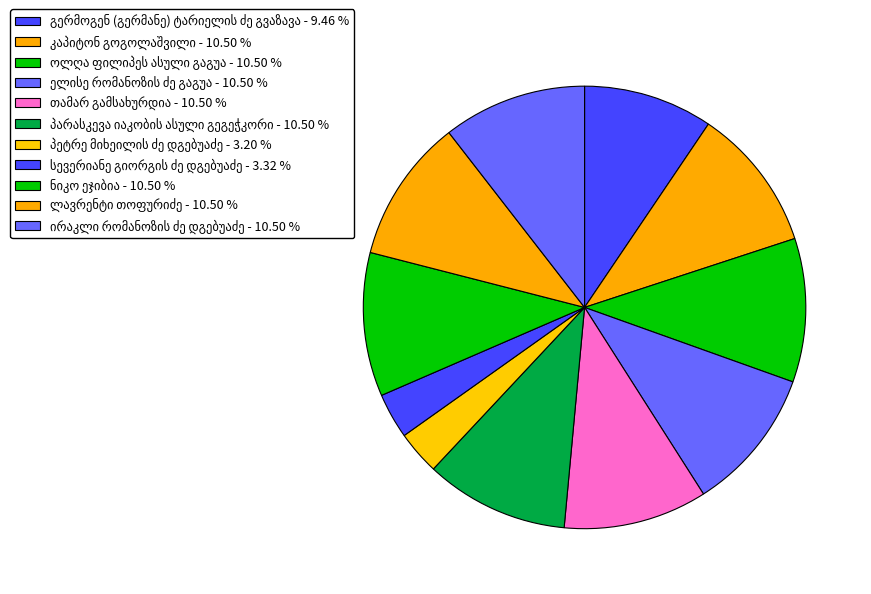

What portion of the pie excludes კაპიტონ გოგოლაშვილი?

89.5%